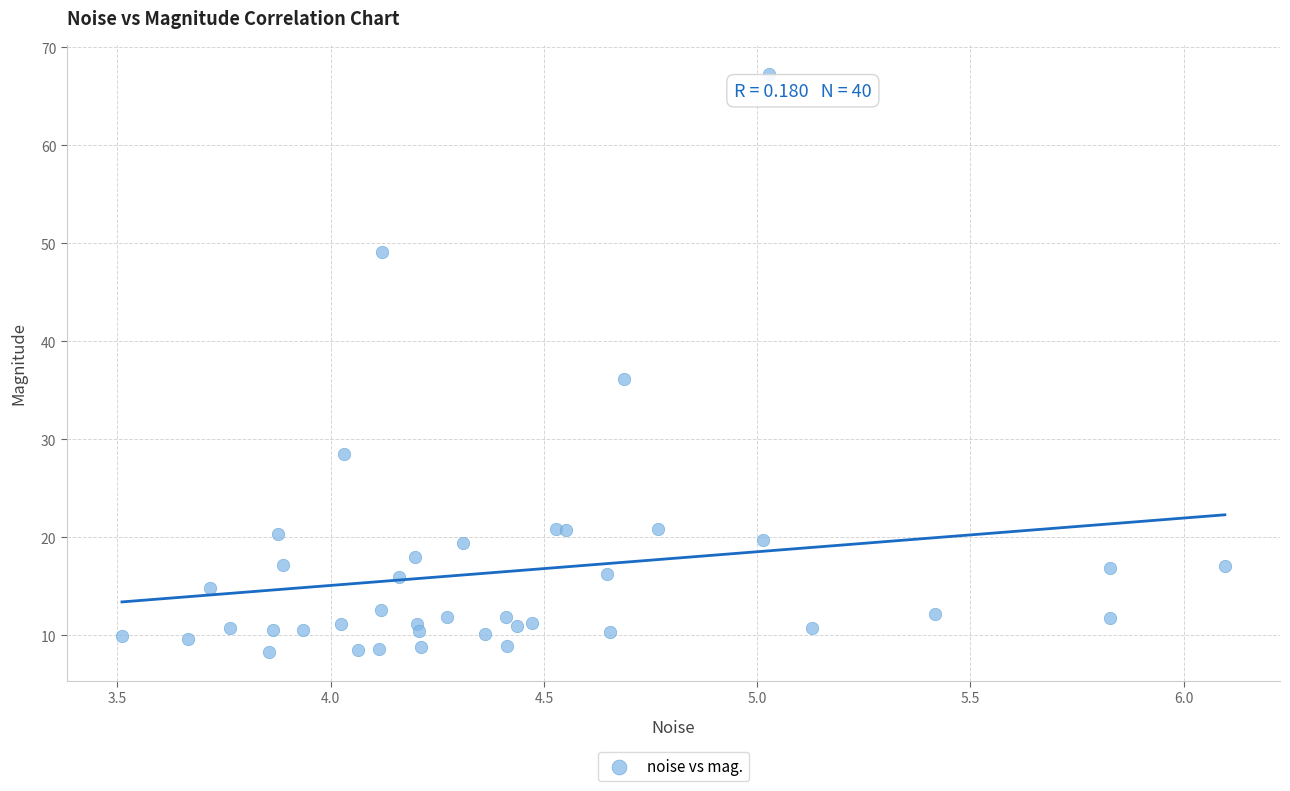

What Y value in the scatter plot is closest to 37?

36.2